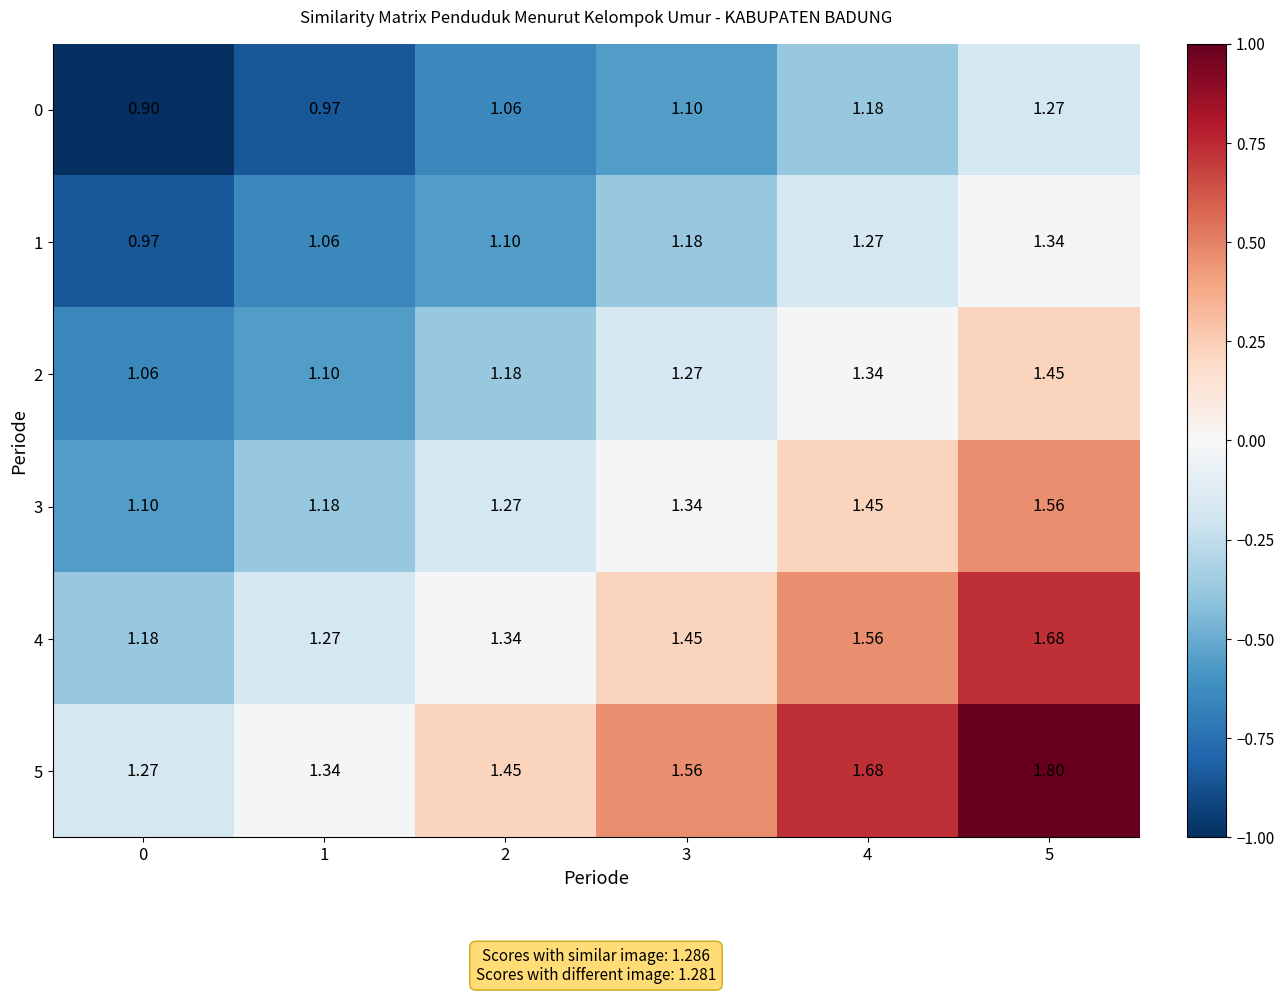

Is the value of 0 at 1 greater than the value of 3 at 4?

No